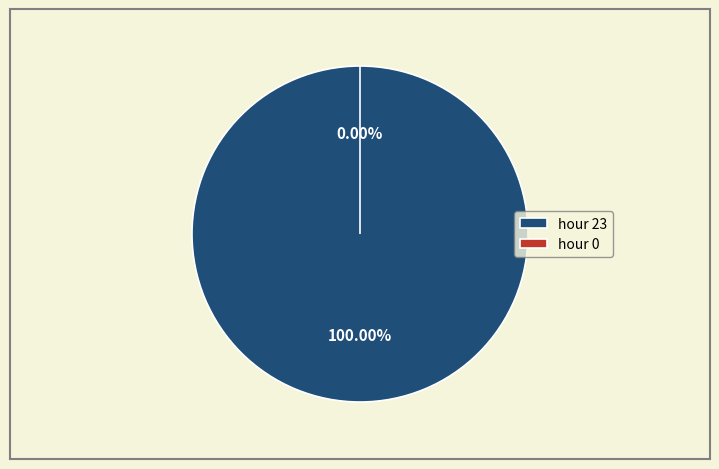

The hour 23 slice represents 100% of the pie. True or false?

True